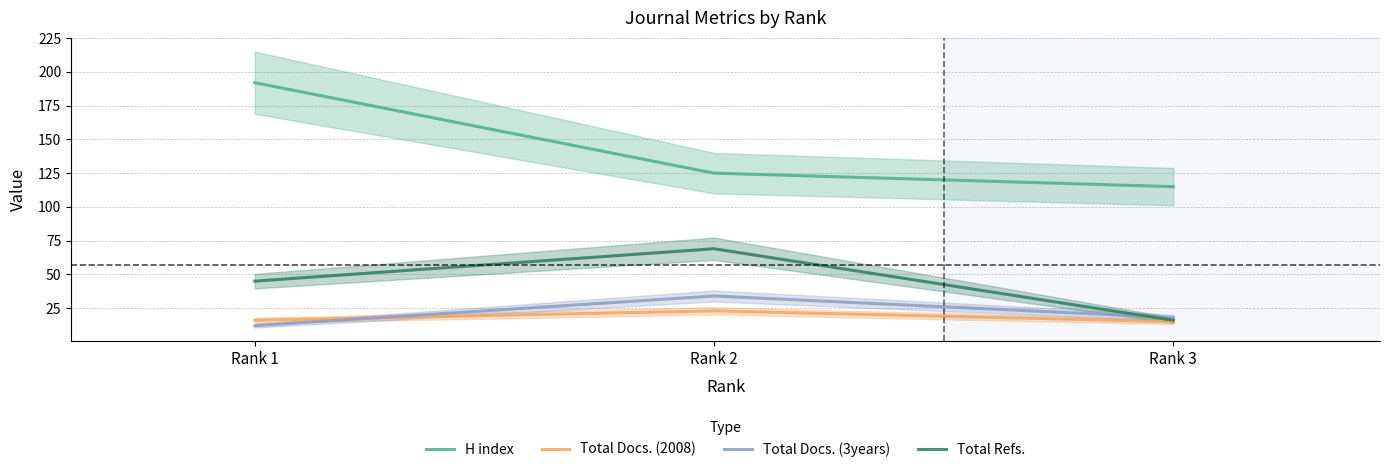

At how many categories does at least one series exceed 24?

3